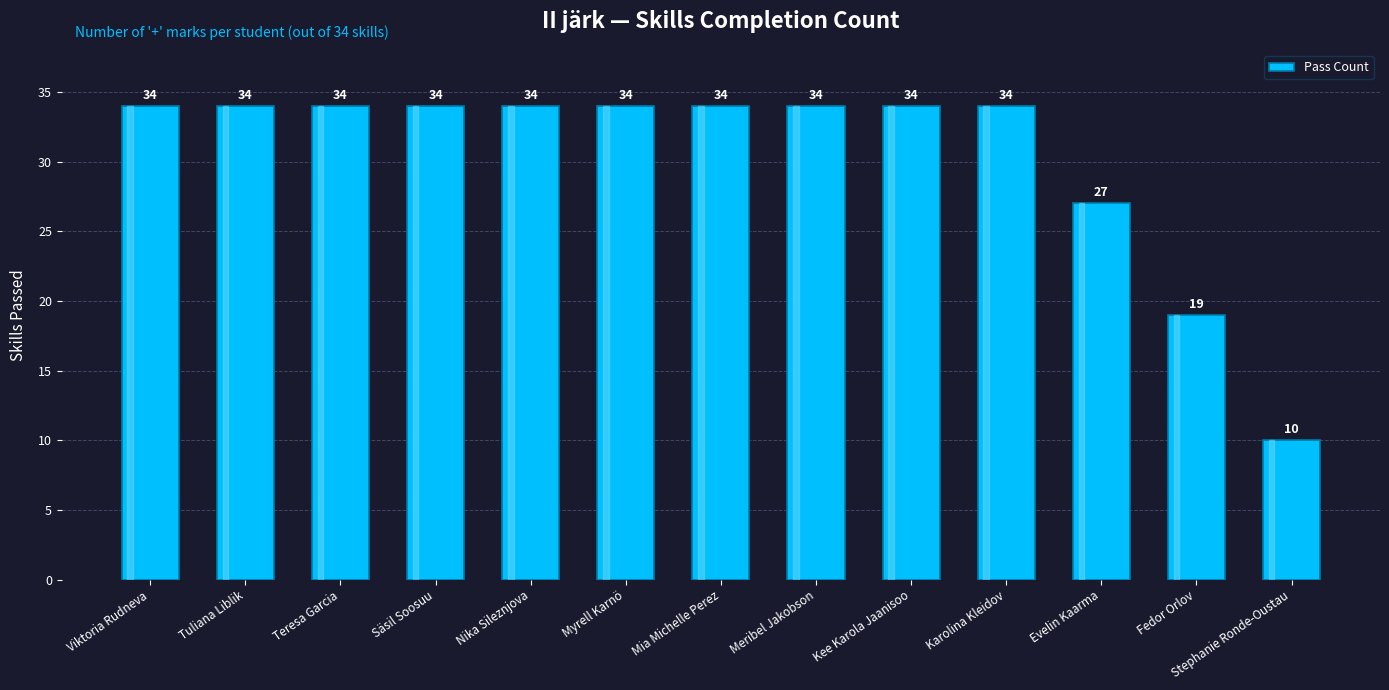

Reading right to left, extract all data points from this chart.

10	19	27	34	34	34	34	34	34	34	34	34	34